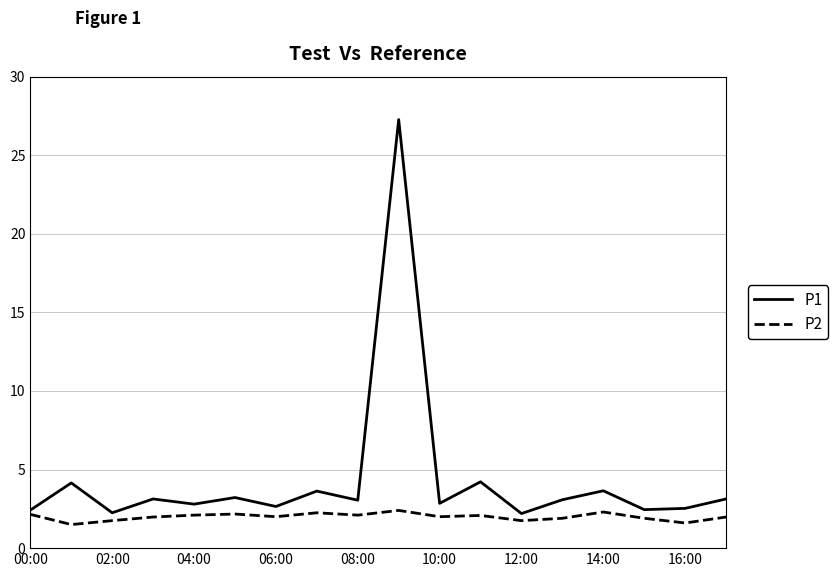

Rank the series by their average value, from highest to lowest.

P1, P2